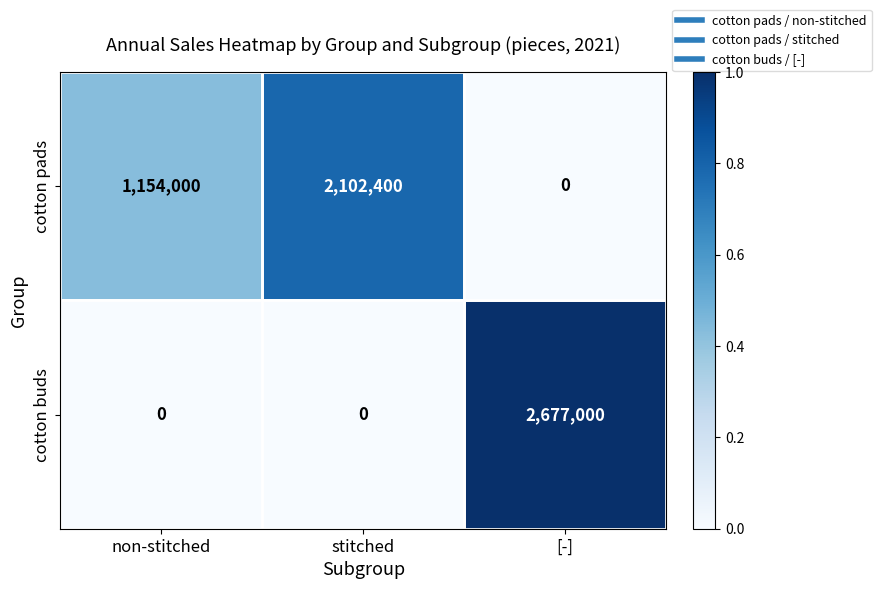

What is the sum of the cotton buds values at [-] and non-stitched?

2677000